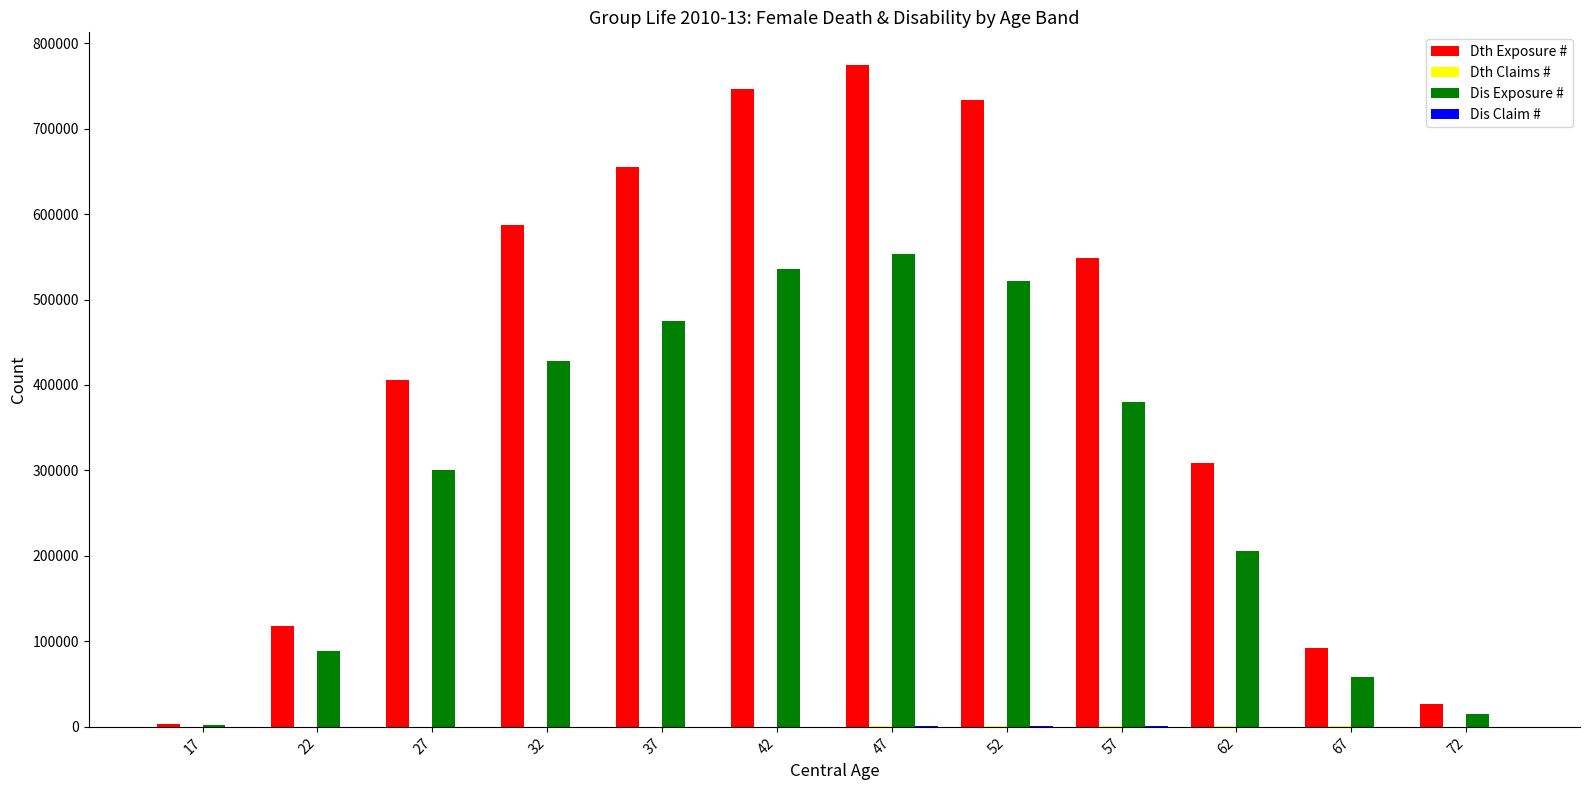

Which series has the largest total across all categories?

Dth Exposure #